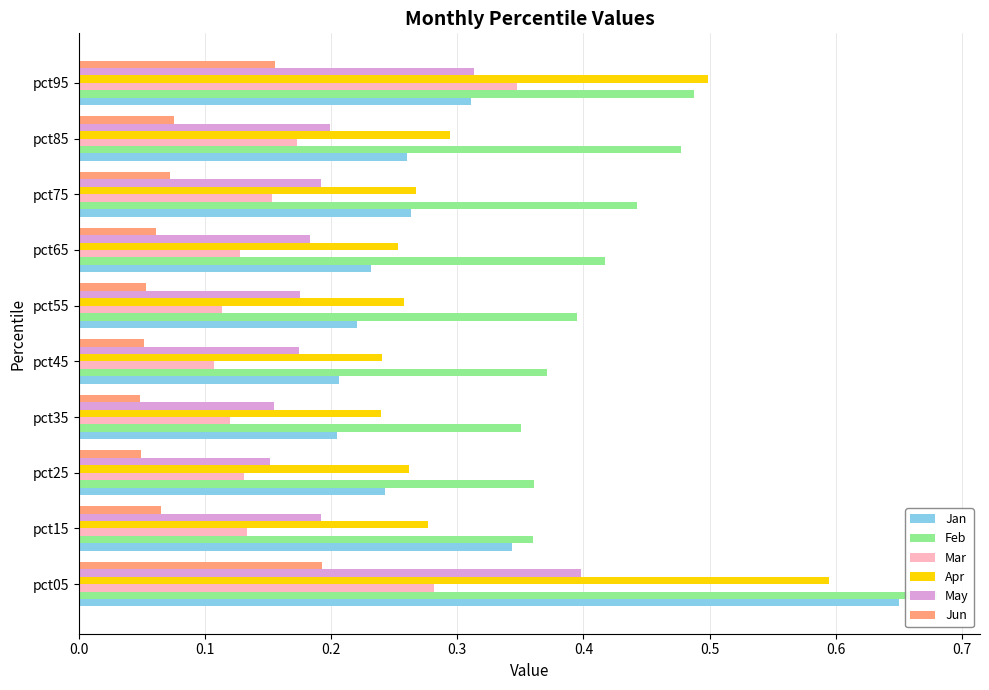

Which series has the largest total across all categories?

Feb